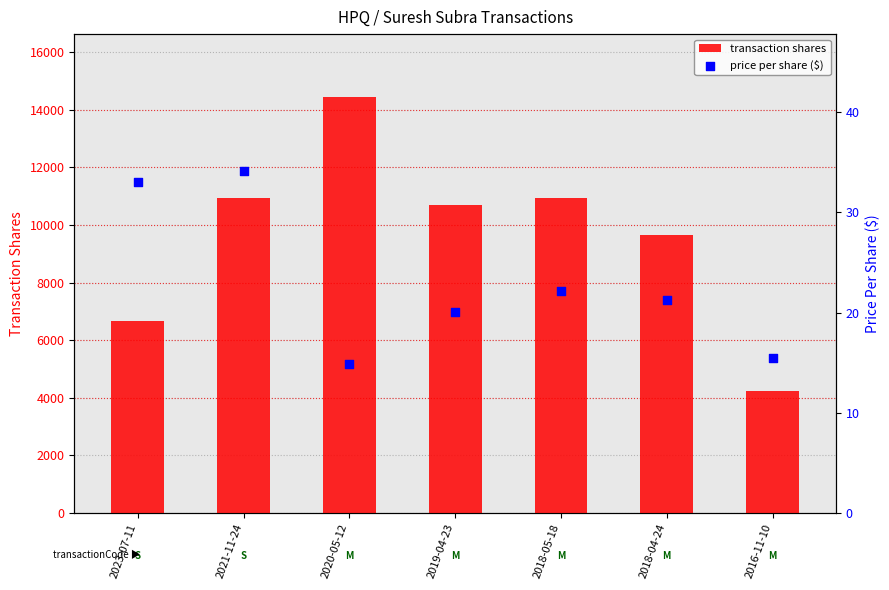

What are all the series names shown in the legend?

transaction shares, price per share ($)